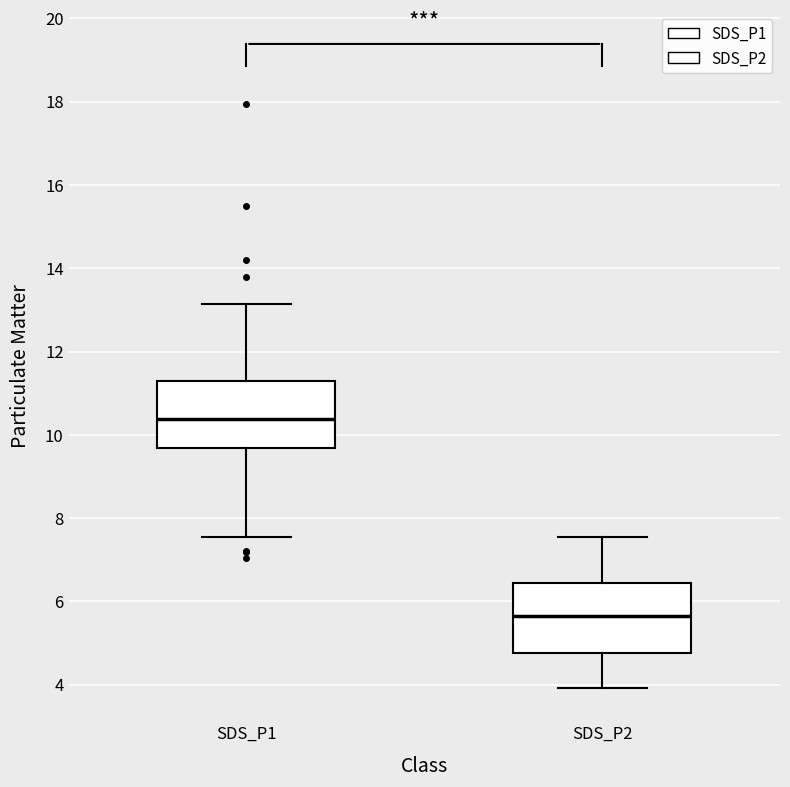

Reading left to right, transcribe this box plot: for each box, give where its median line is, the range the box spans, and where its two whiskers end, as read against the y-axis. The values are not printed on the chart, so give them approximately, as read against the axis.

SDS_P1: median 10.4, box 9.6 to 11.2, whiskers 7.6 to 13.2
SDS_P2: median 5.6, box 4.8 to 6.4, whiskers 4.0 to 7.6